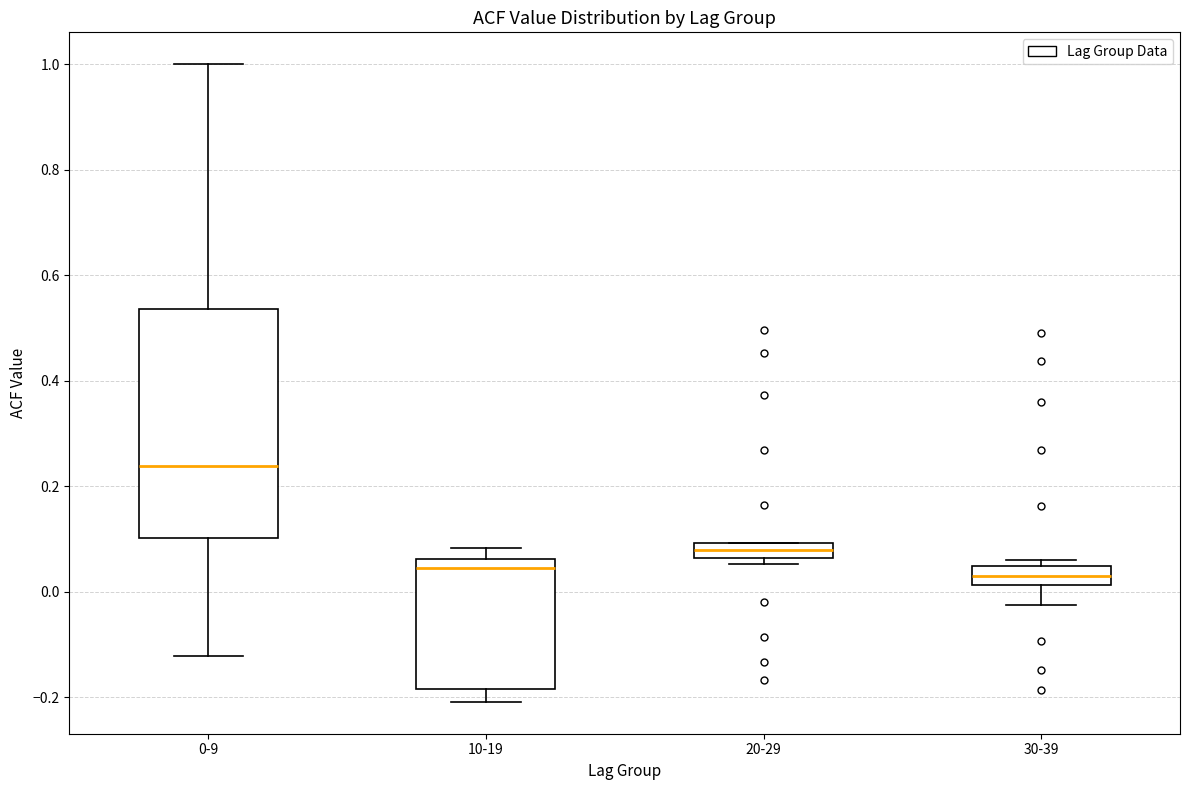

Where does the median line of the box for 10-19 sit on the y-axis? The values are not printed on the chart, so give them approximately, as read against the axis.

0.04